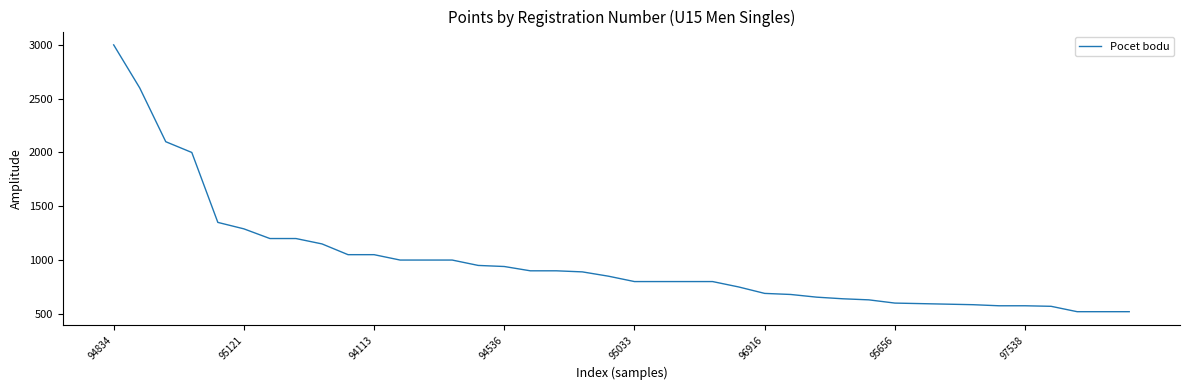

What is the difference between the maximum and minimum values?

2480